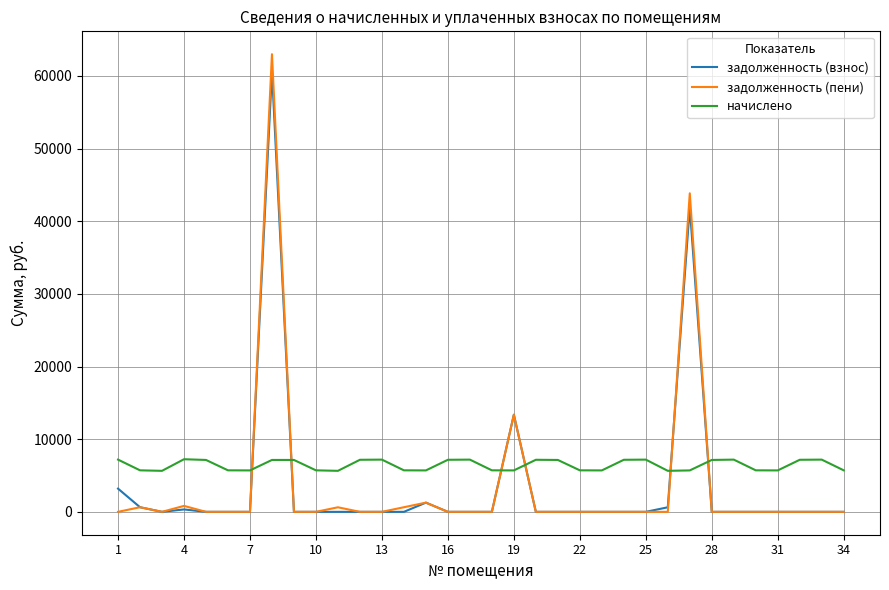

How many times do задолженность (пени) and начислено cross each other?

6